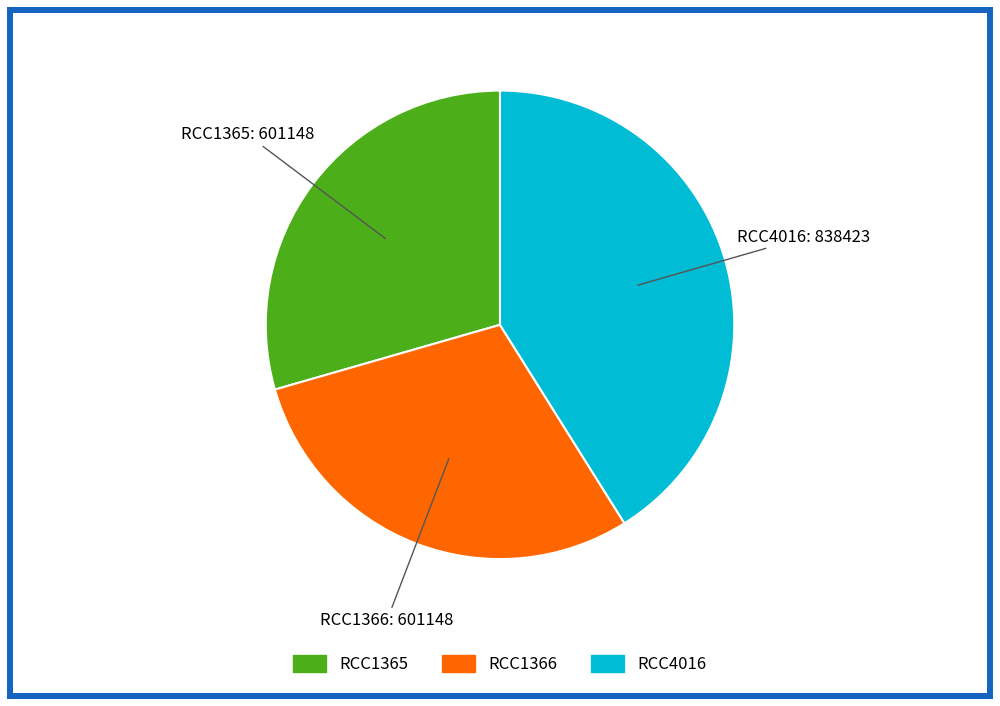

Which slice is the largest?

RCC4016